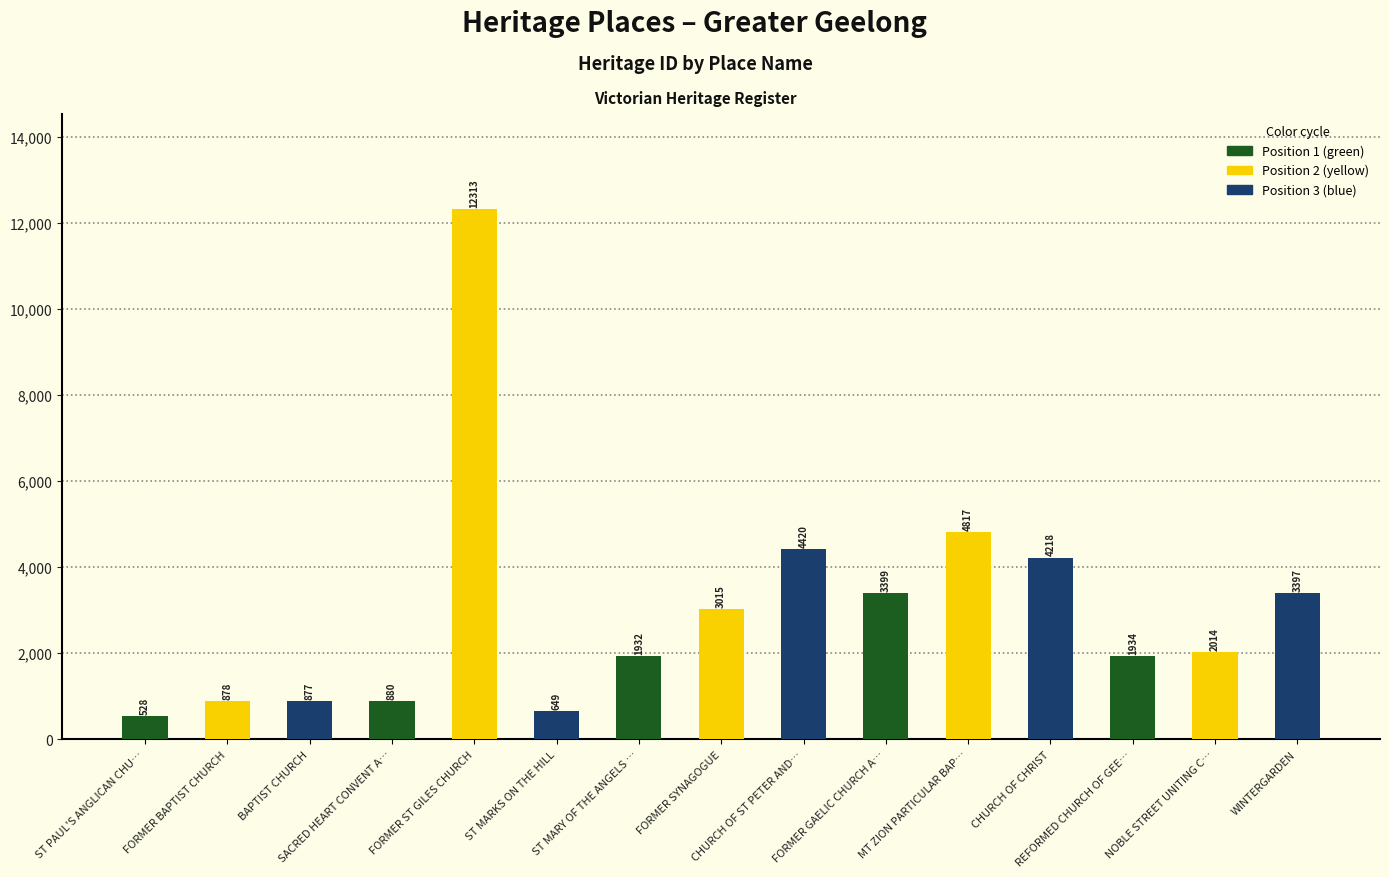

Reading left to right, list all the values displayed in this chart.

ST PAUL'S ANGLICAN CHU…=528	FORMER BAPTIST CHURCH=878	BAPTIST CHURCH=877	SACRED HEART CONVENT A…=880	FORMER ST GILES CHURCH=12313	ST MARKS ON THE HILL=649	ST MARY OF THE ANGELS …=1932	FORMER SYNAGOGUE=3015	CHURCH OF ST PETER AND…=4420	FORMER GAELIC CHURCH A…=3399	MT ZION PARTICULAR BAP…=4817	CHURCH OF CHRIST=4218	REFORMED CHURCH OF GEE…=1934	NOBLE STREET UNITING C…=2014	WINTERGARDEN=3397